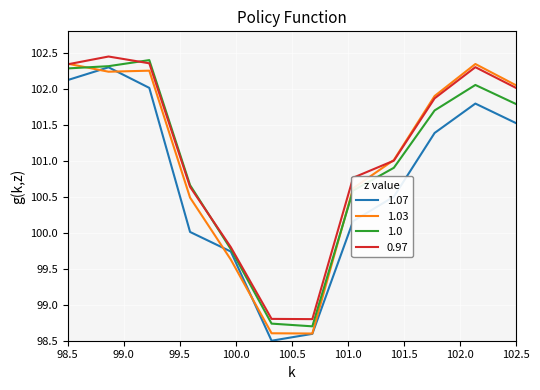

What is the minimum value for 0.97?

98.8